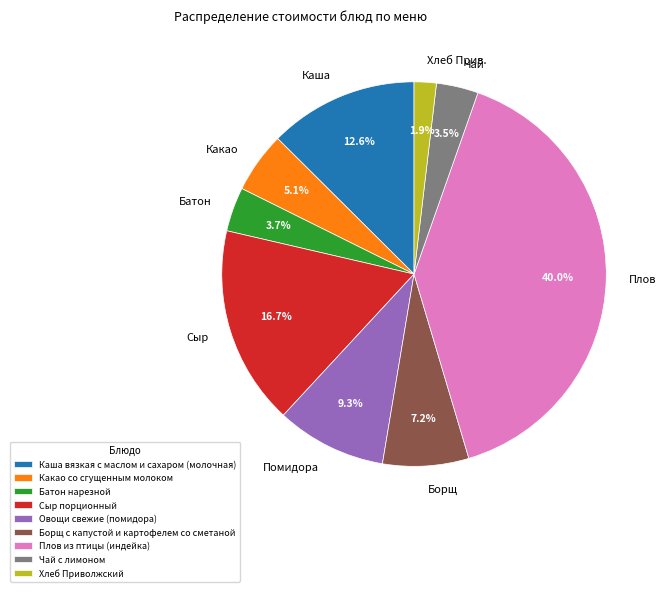

Is it true that Сыр порционный is 17% of the pie?

True